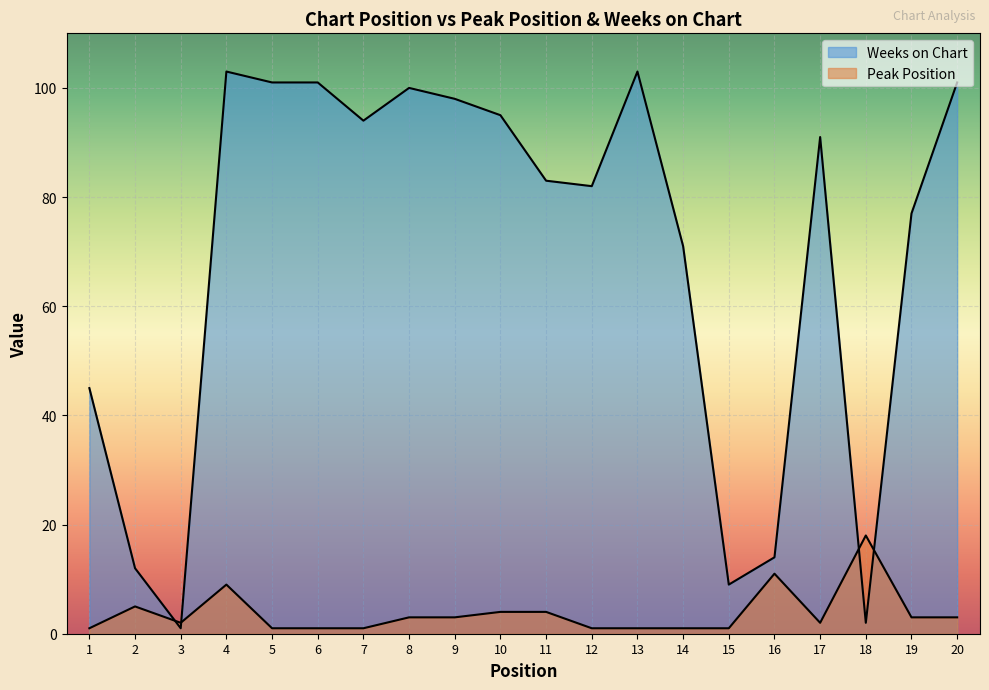

What is the difference between the highest and lowest values at 17?

89